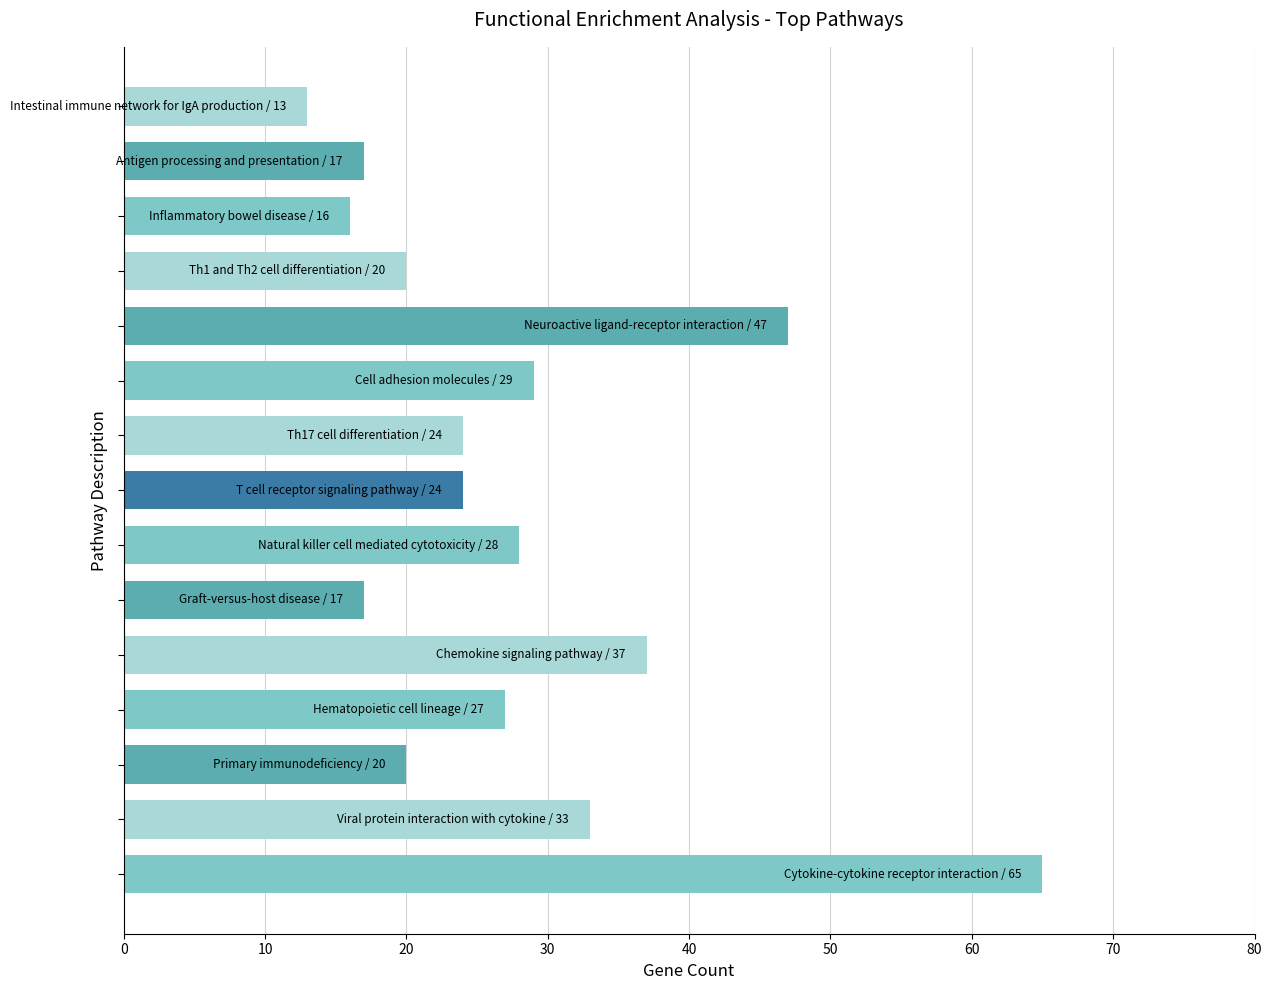

How many data points does each series have?

15